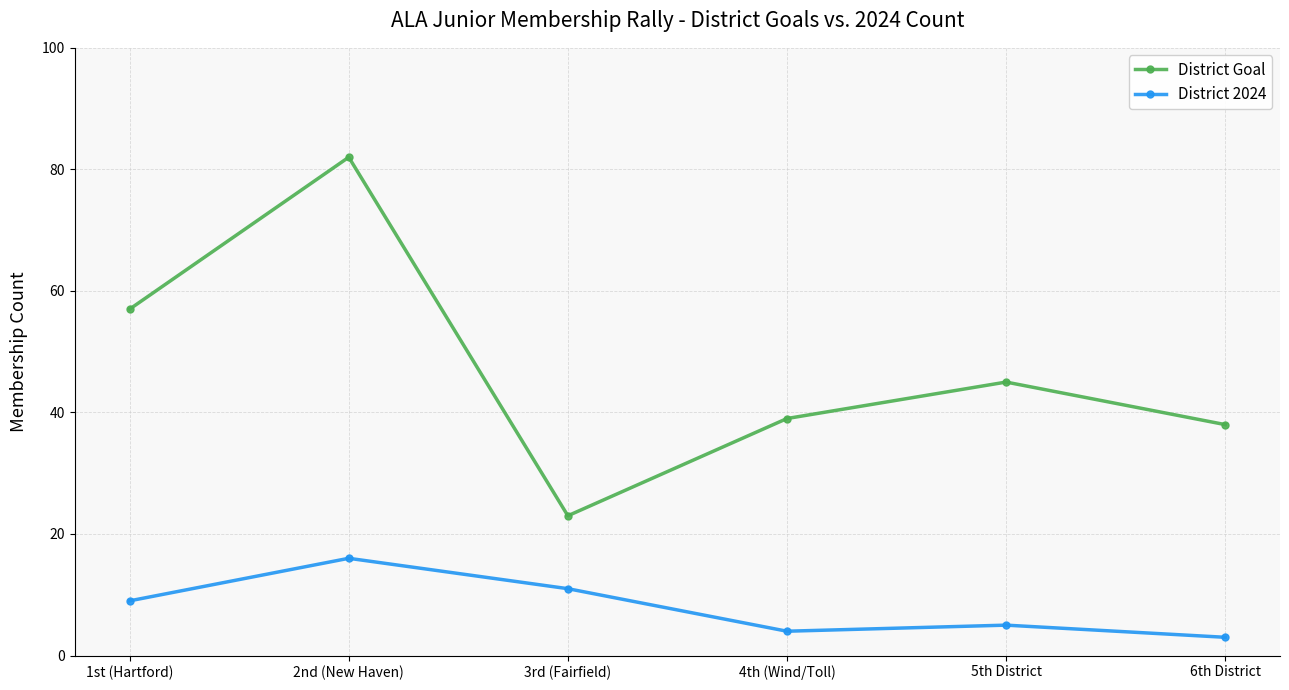

Where is District 2024 nearest to the value 9?

1st (Hartford)